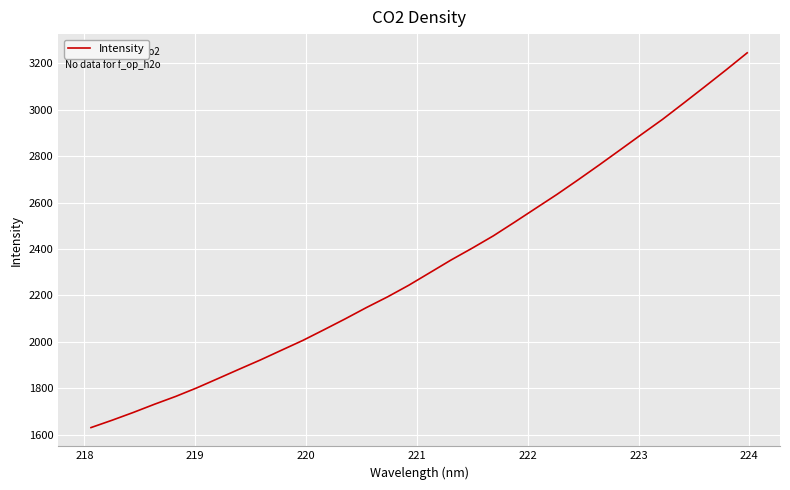

What is the difference between the maximum and minimum values?

1614.2